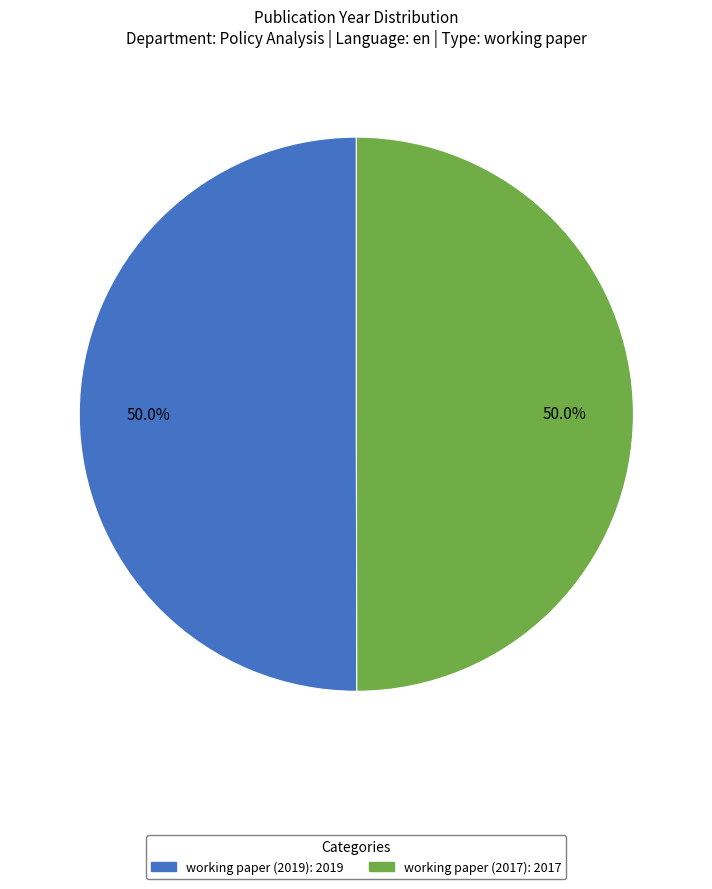

The working paper (2017) slice represents 45% of the pie. True or false?

False